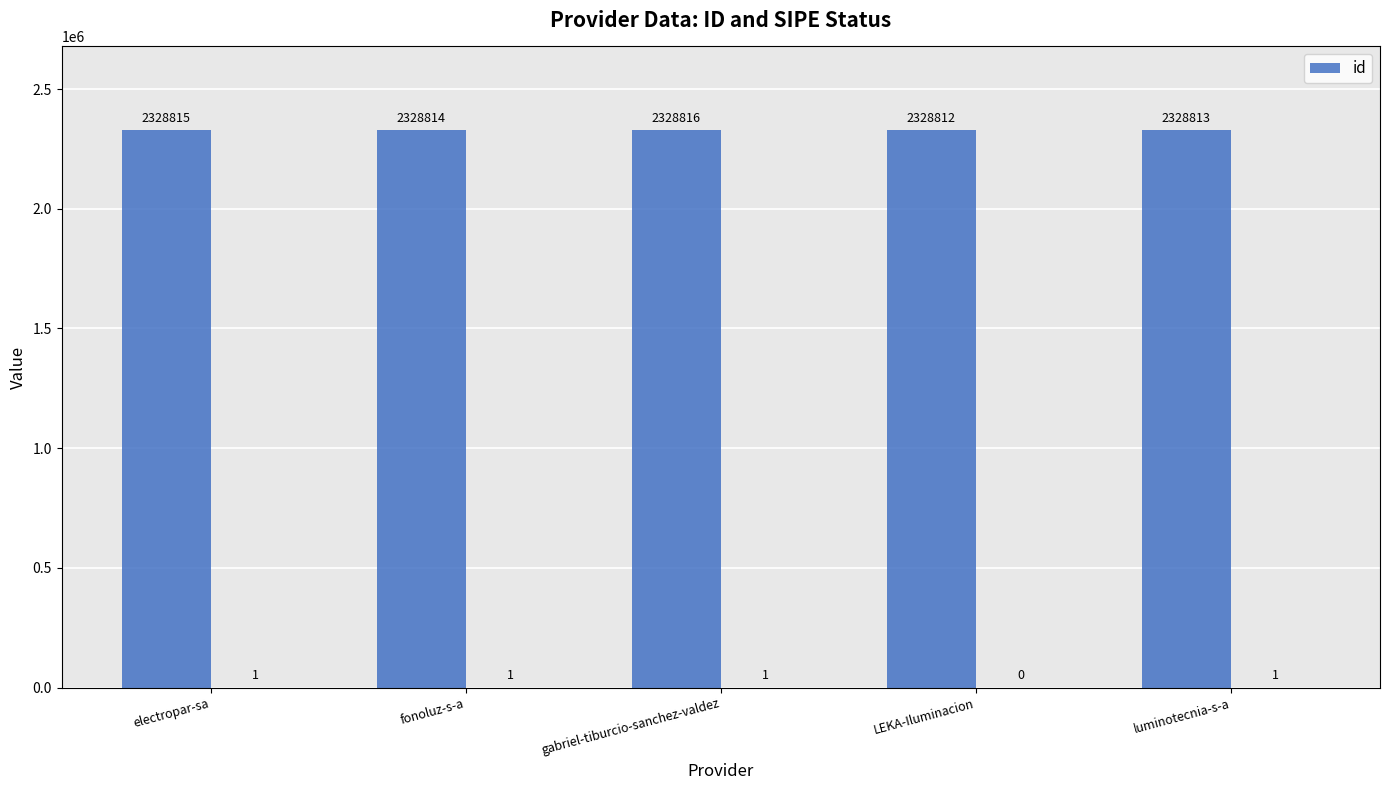

What is the label of the 1st bar from the right?

luminotecnia-s-a